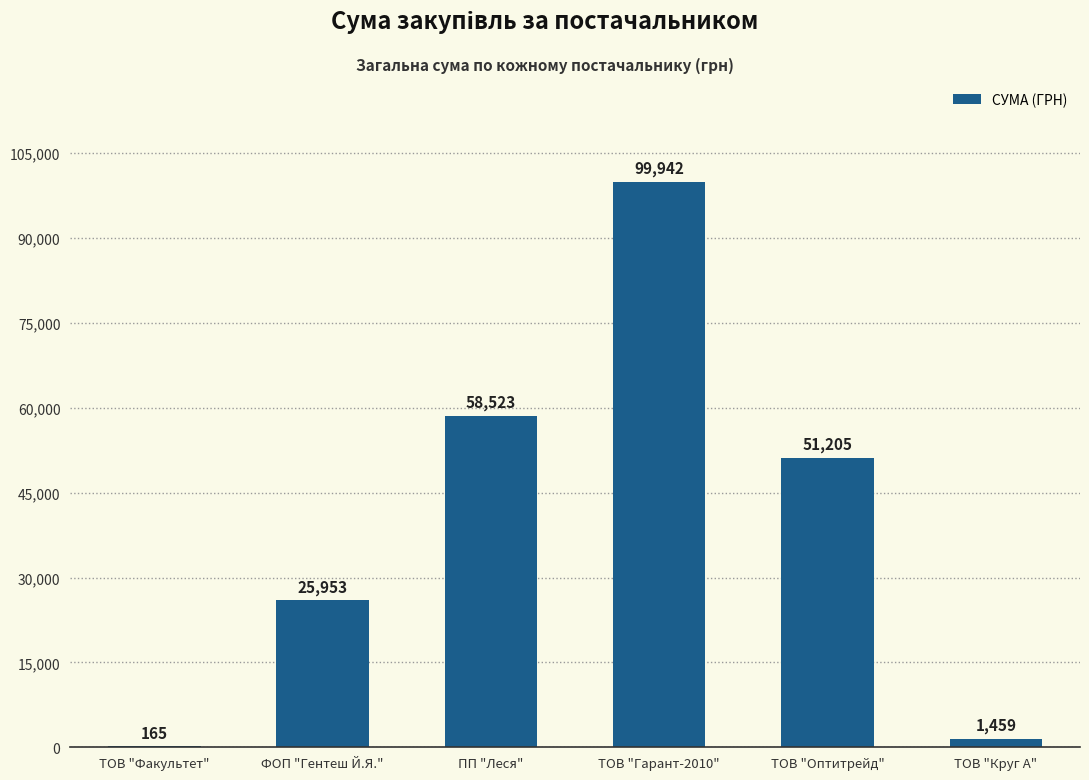

At which category does the chart reach its peak across all series?

ТОВ "Гарант-2010"